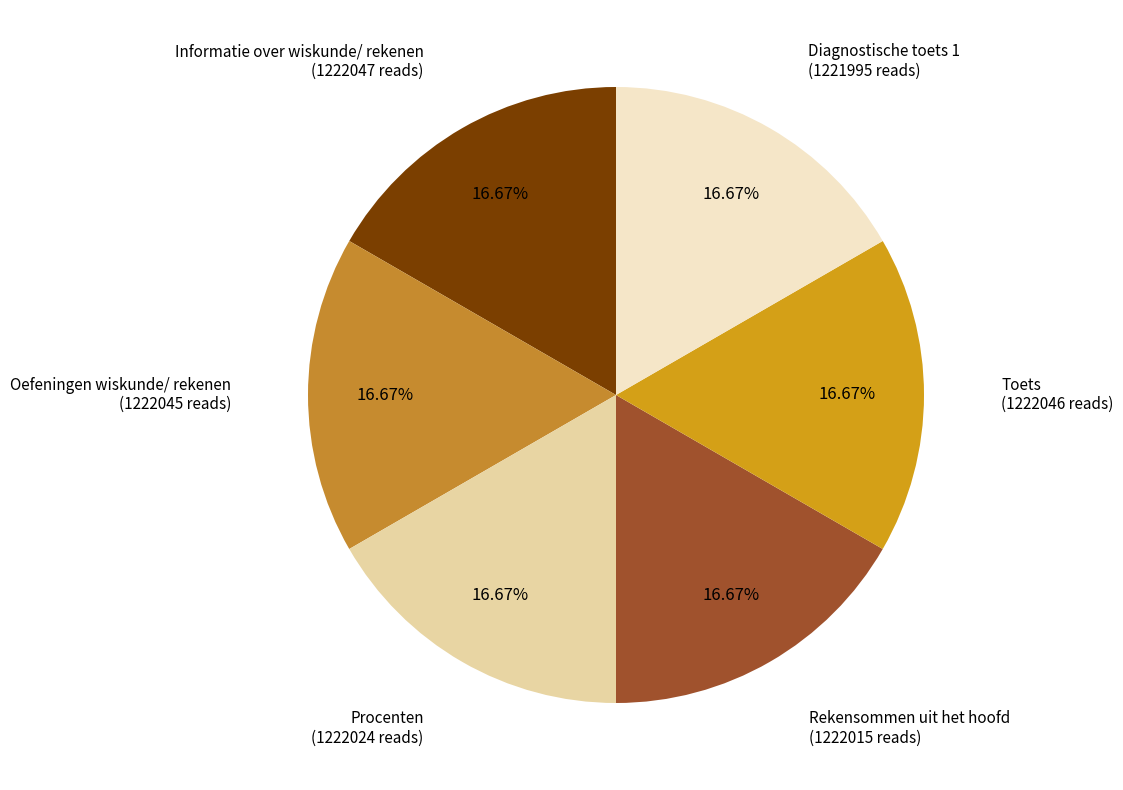

Does any single category account for the majority?

No